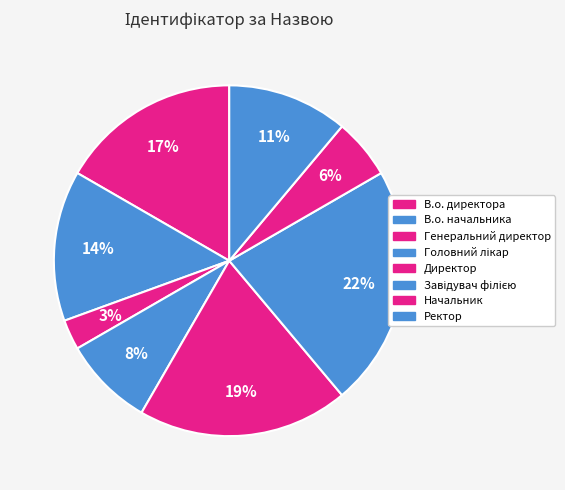

What percentage is the Ректор slice, to the nearest percent?

11%